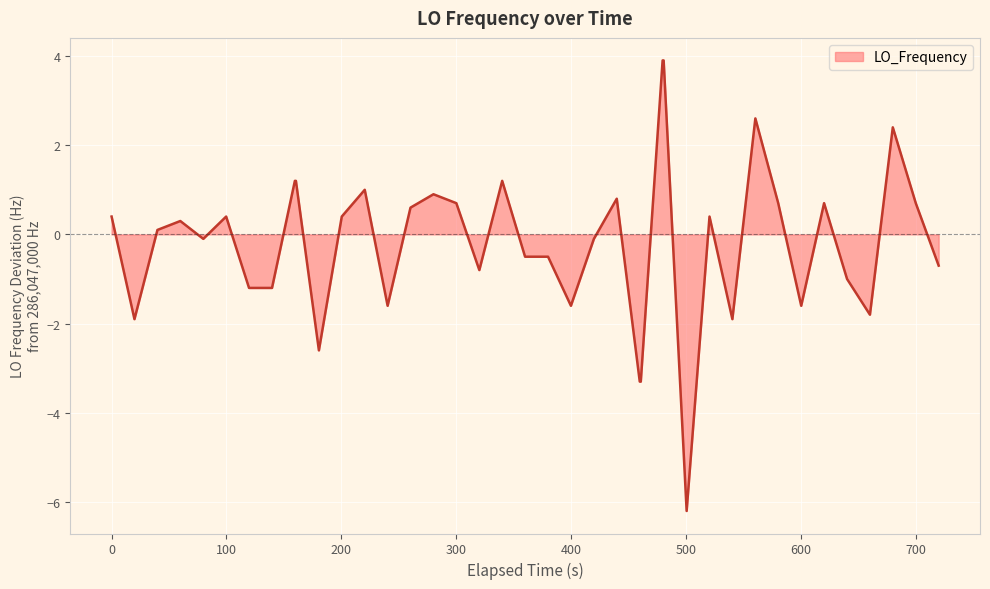

What is the difference between the maximum and minimum values?

10.1